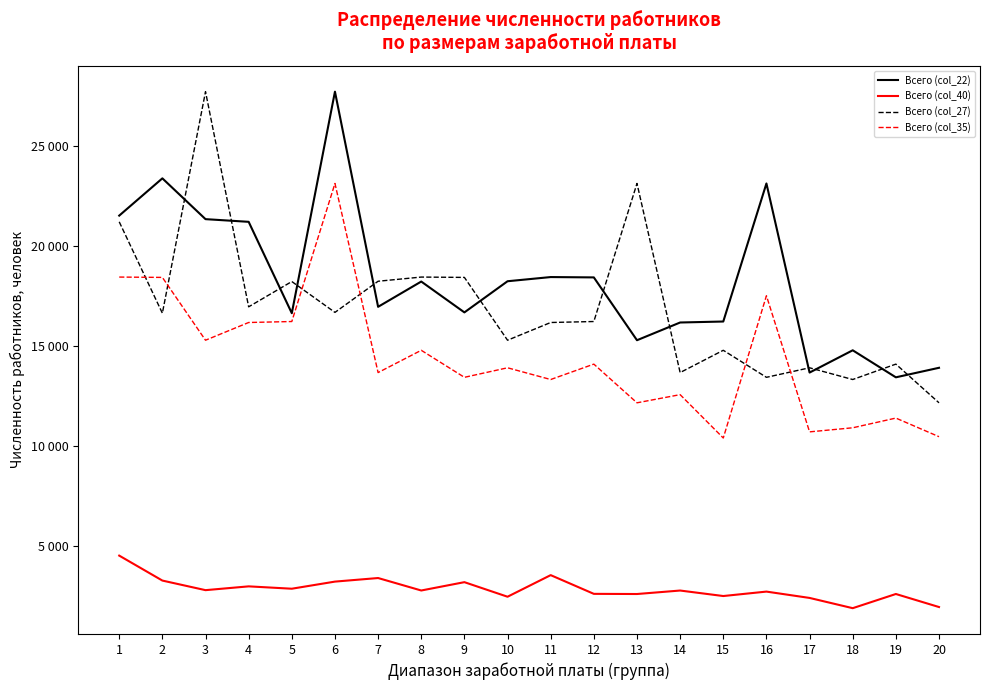

Reading left to right, transcribe all the data shown in this chart.

Всего (col_22): 1=21515	2=23380	3=21338	4=21204	5=16630	6=27719	7=16950	8=18215	9=16671	10=18230	11=18439	12=18422	13=15278	14=16165	15=16214	16=23124	17=13659	18=14774	19=13421	20=13898
Всего (col_40): 1=4497	2=3248	3=2768	4=2958	5=2840	6=3196	7=3375	8=2751	9=3168	10=2439	11=3520	12=2583	13=2575	14=2749	15=2474	16=2696	17=2379	18=1866	19=2576	20=1923
Всего (col_27): 1=21204	2=16630	3=27719	4=16950	5=18215	6=16671	7=18230	8=18439	9=18422	10=15278	11=16165	12=16214	13=23124	14=13659	15=14774	16=13421	17=13898	18=13311	19=14082	20=12145
Всего (col_35): 1=18439	2=18422	3=15278	4=16165	5=16214	6=23124	7=13659	8=14774	9=13421	10=13898	11=13311	12=14082	13=12145	14=12554	15=10384	16=17504	17=10691	18=10895	19=11381	20=10449